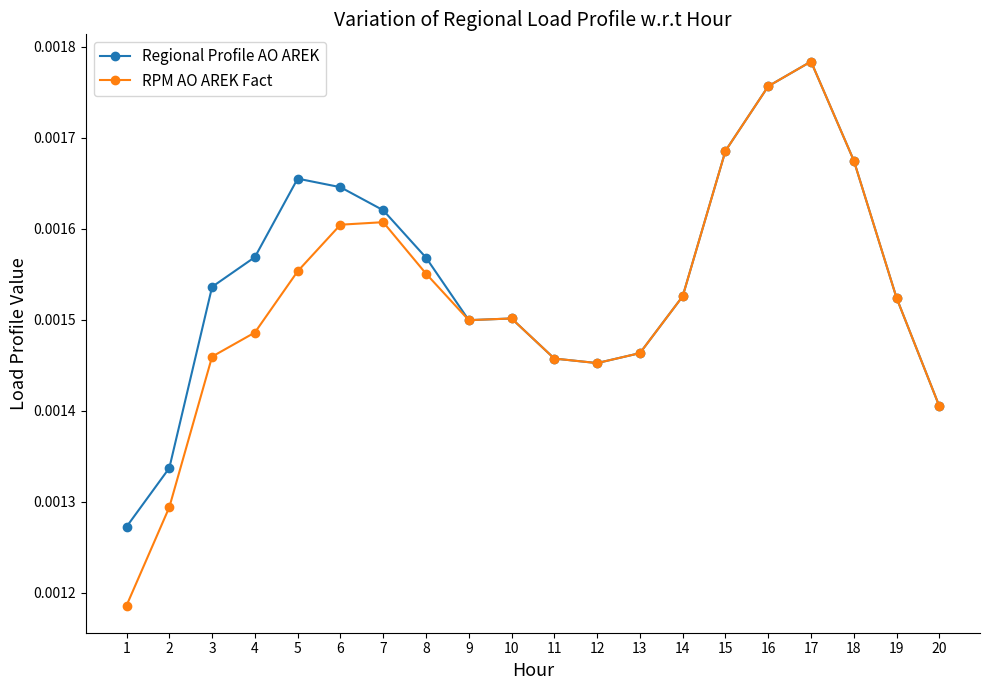

At which label does RPM AO AREK Fact reach its peak?

17